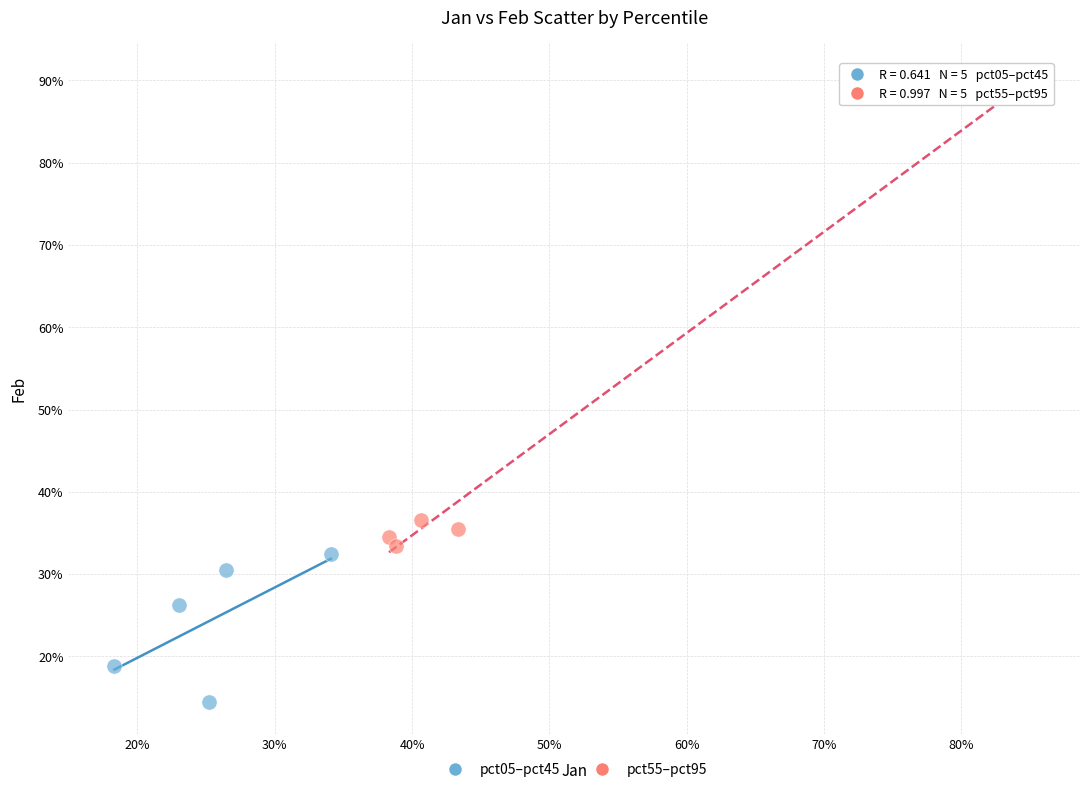

Which series contains the lowest Y value?

pct05–pct45